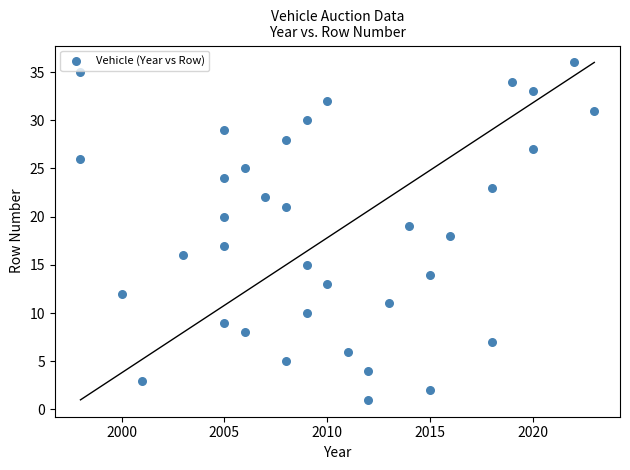

What is the range of X values (max minus min)?

25